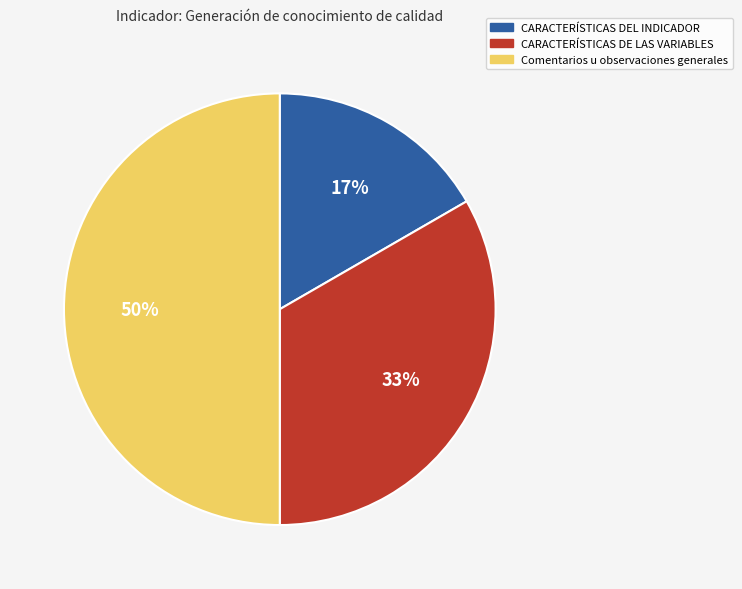

To the nearest percent, what percentage of the pie is Comentarios u observaciones generales?

50%